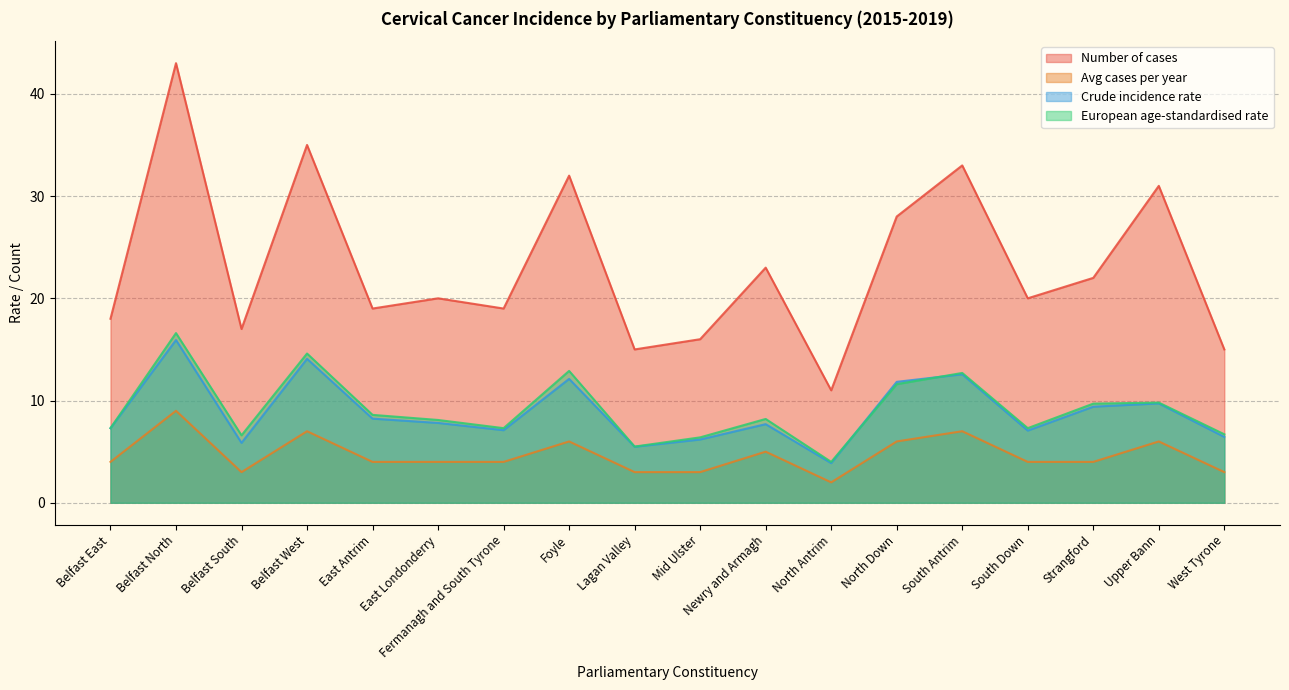

True or false: Avg cases per year and Crude incidence rate intersect in this chart.

False